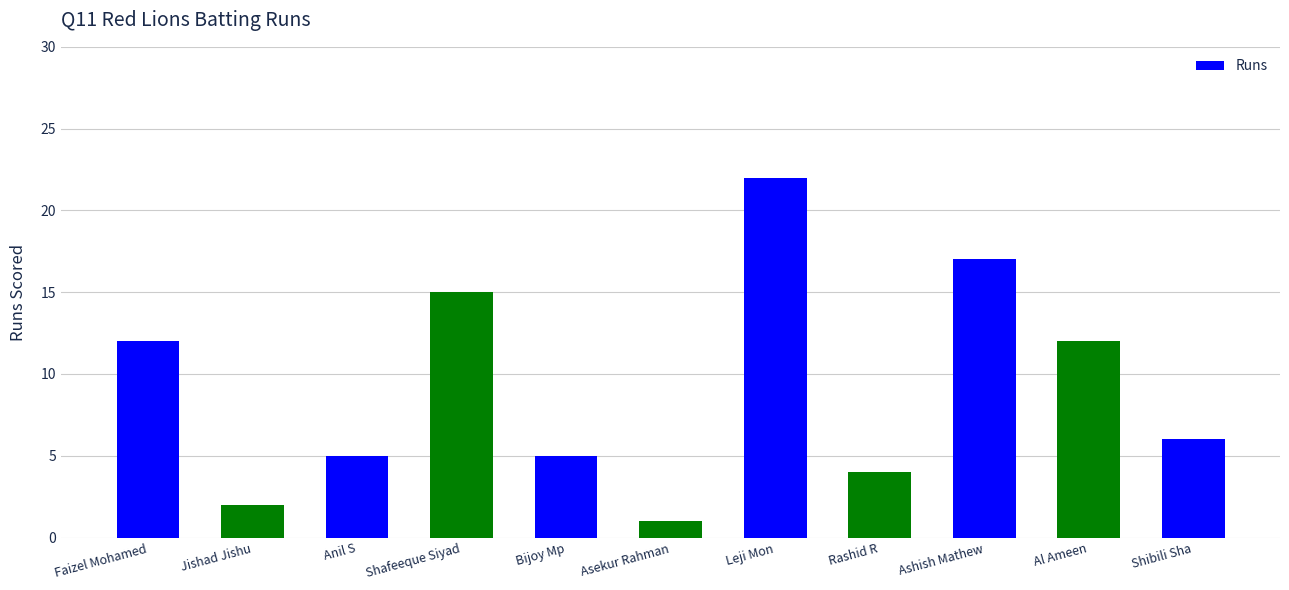

What is the label of the 9th bar from the right?

Anil S